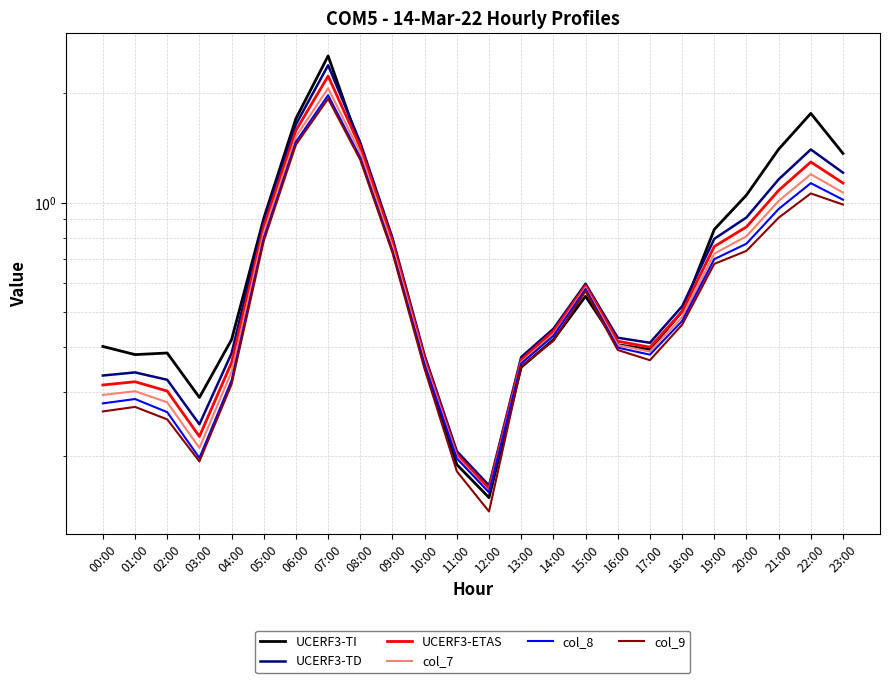

What is the highest value of the col_8 series?

2.0